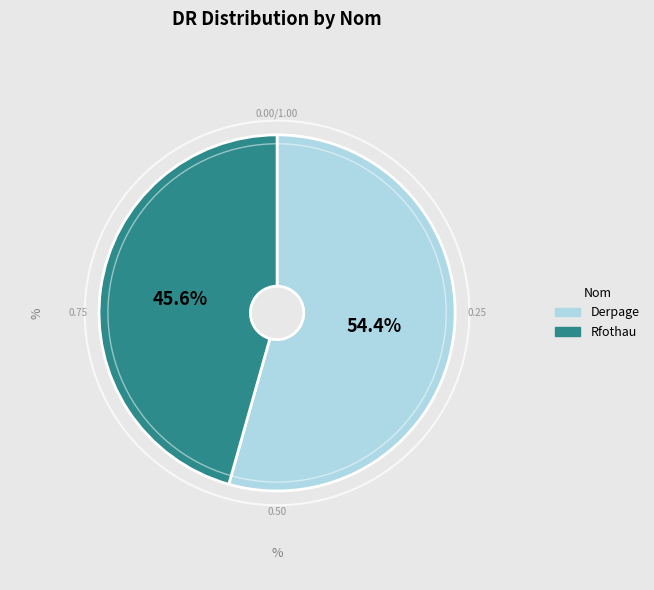

The Rfothau slice represents 46% of the pie. True or false?

True